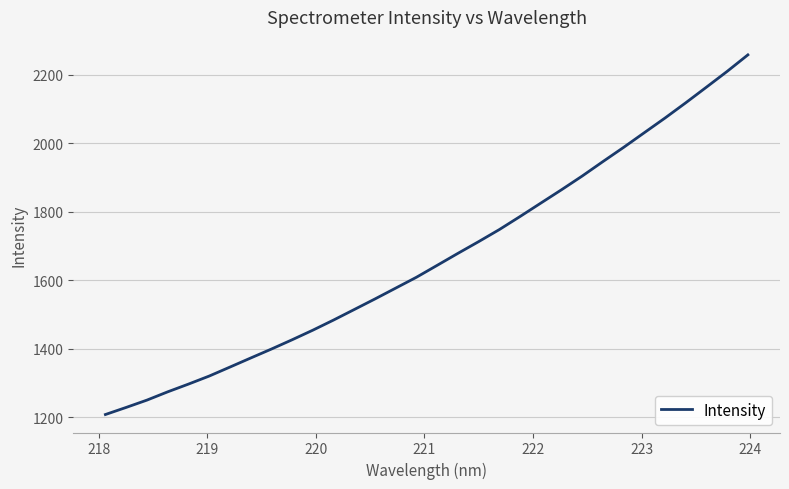

What is the smallest value displayed?

1207.6